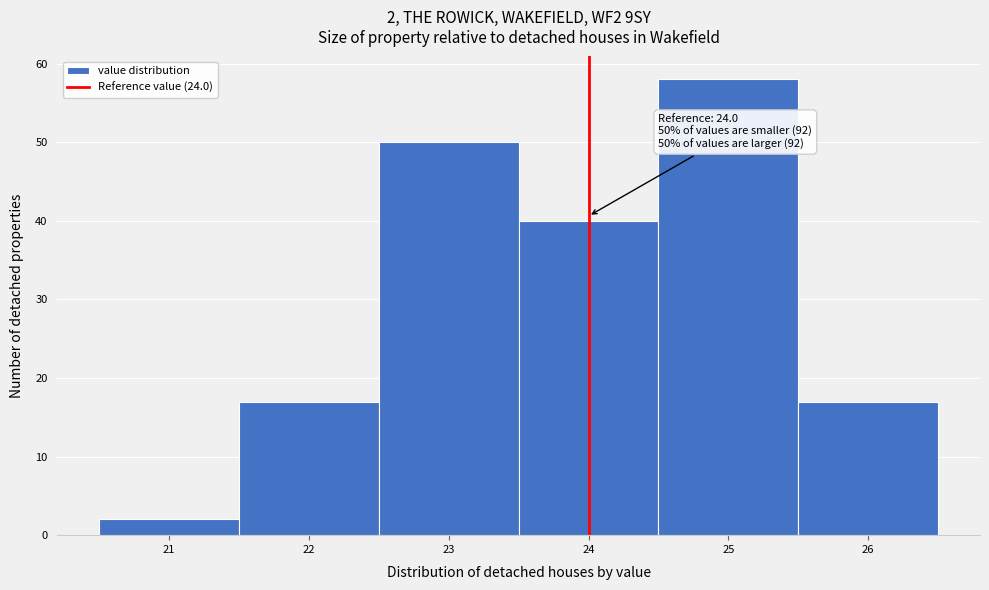

Which range on the x-axis has the tallest bar?

24.5 to 25.5